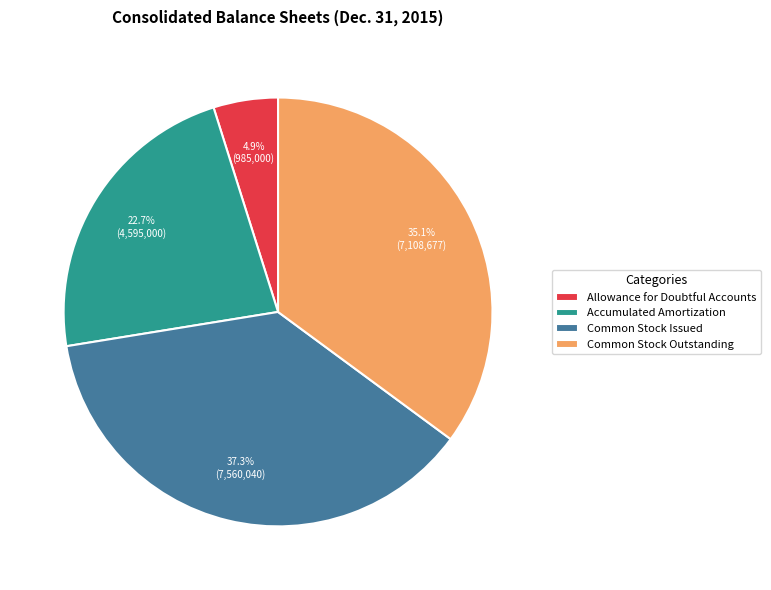

What is the total percentage of Allowance for Doubtful Accounts and Accumulated Amortization?

27.6%